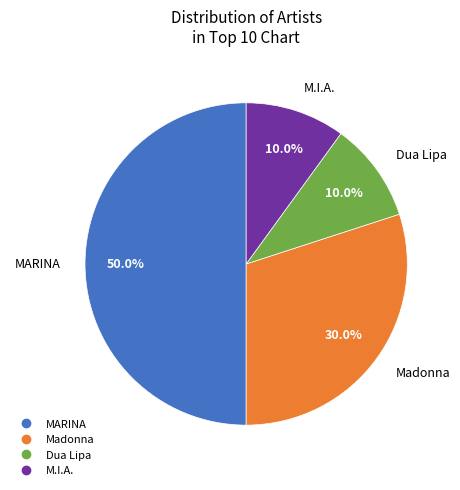

True or false: Madonna accounts for 21% of the total.

False